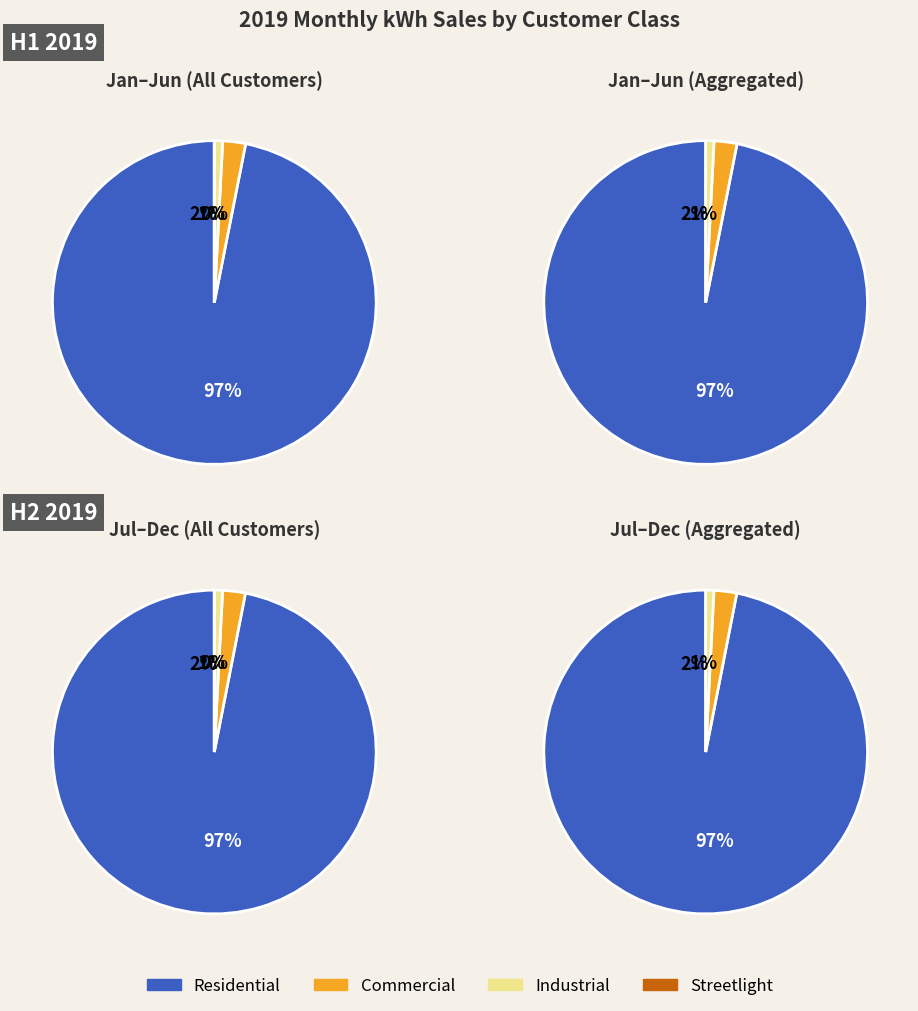

How many slices are in this pie chart?

12